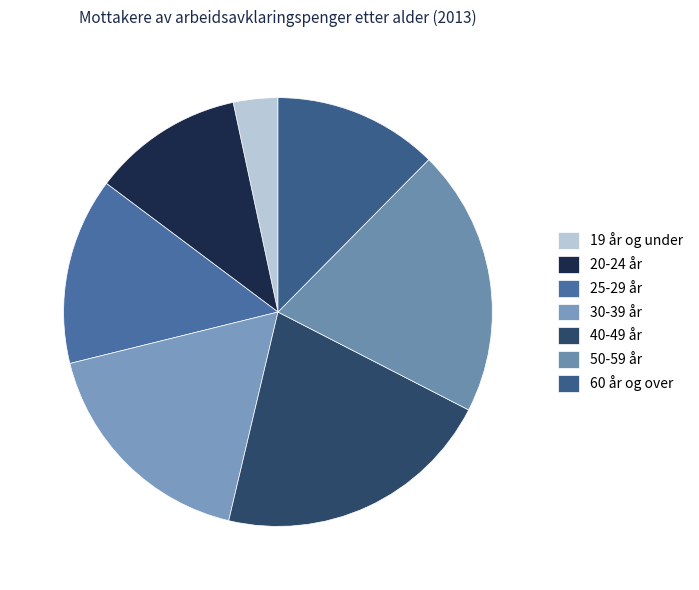

Does 30-39 år represent more than half of the total?

No